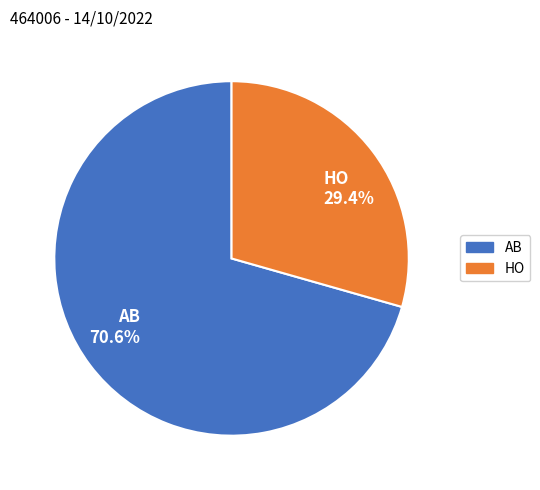

The AB slice represents 62% of the pie. True or false?

False